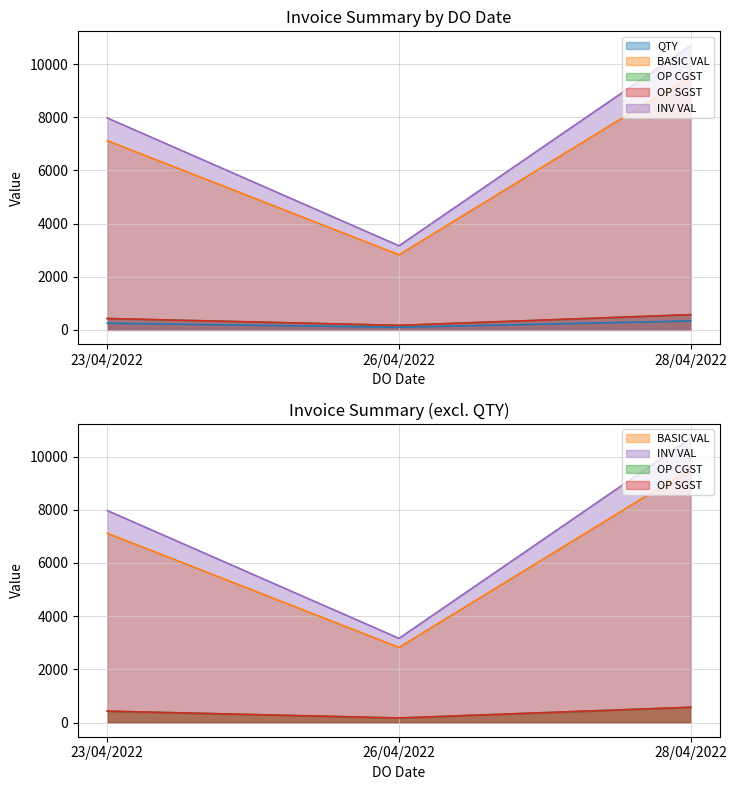

Rank the series at 26/04/2022 from highest to lowest value.

INV VAL, BASIC VAL, OP CGST, OP SGST, QTY